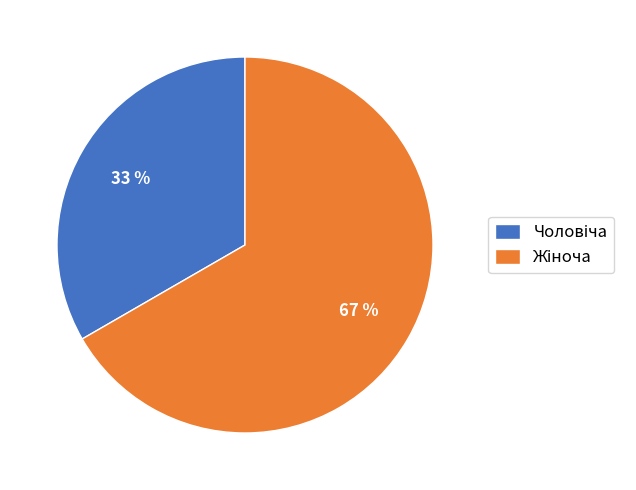

To the nearest percent, what is the average slice percentage?

50%